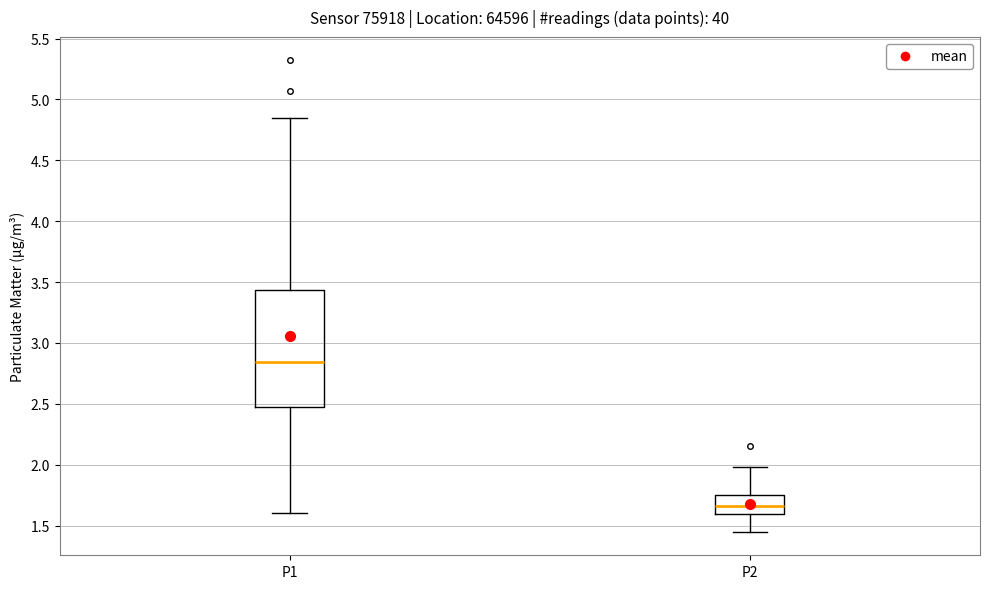

Which box has the highest median line?

P1